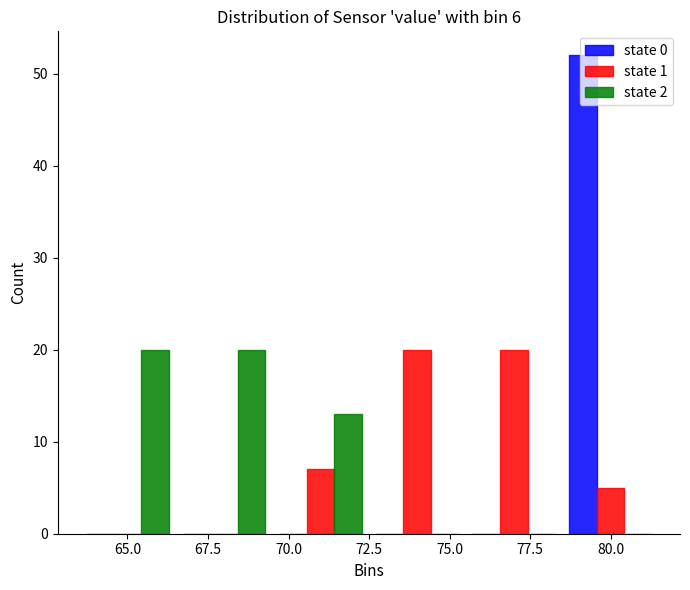

What is the height of the state 2 bar covering 66.5 to 69.5 on the x-axis? Neither the bar edges nor the heights are printed on the chart, so give them approximately, as read against the axes.

20